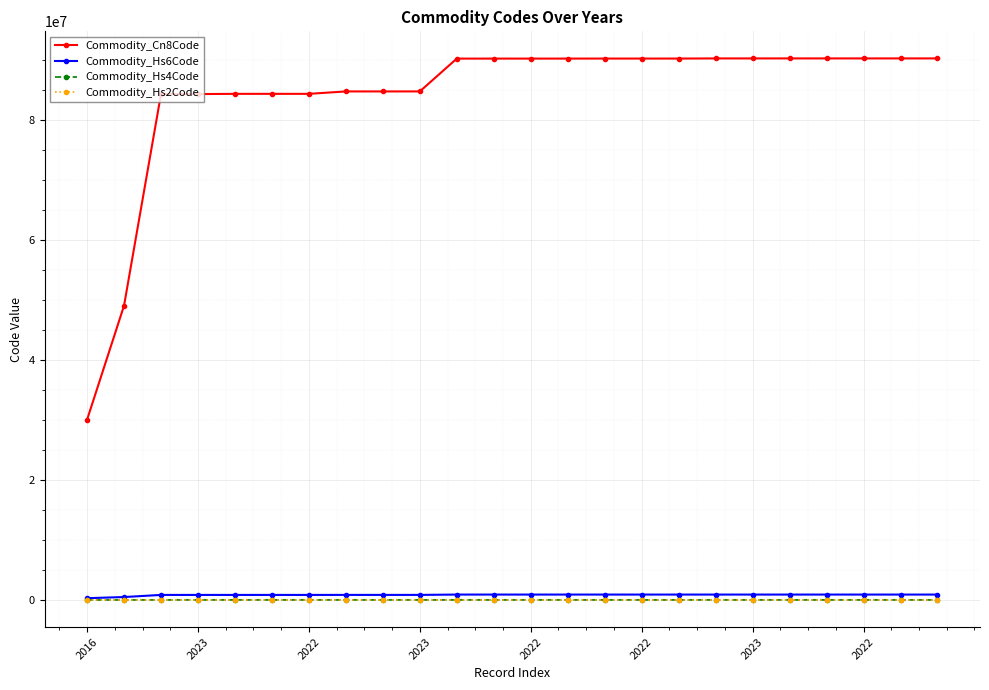

What is the average value of the Commodity_Hs4Code series?

8406